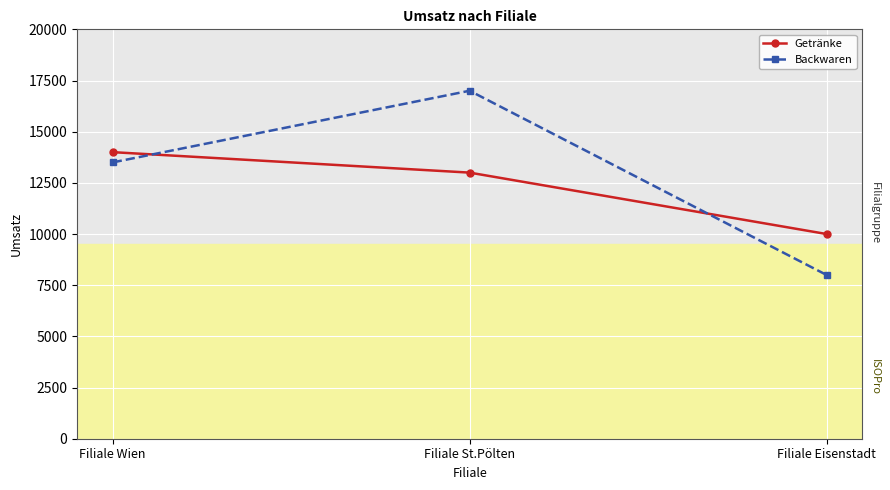

What is the maximum value for Getränke?

14000